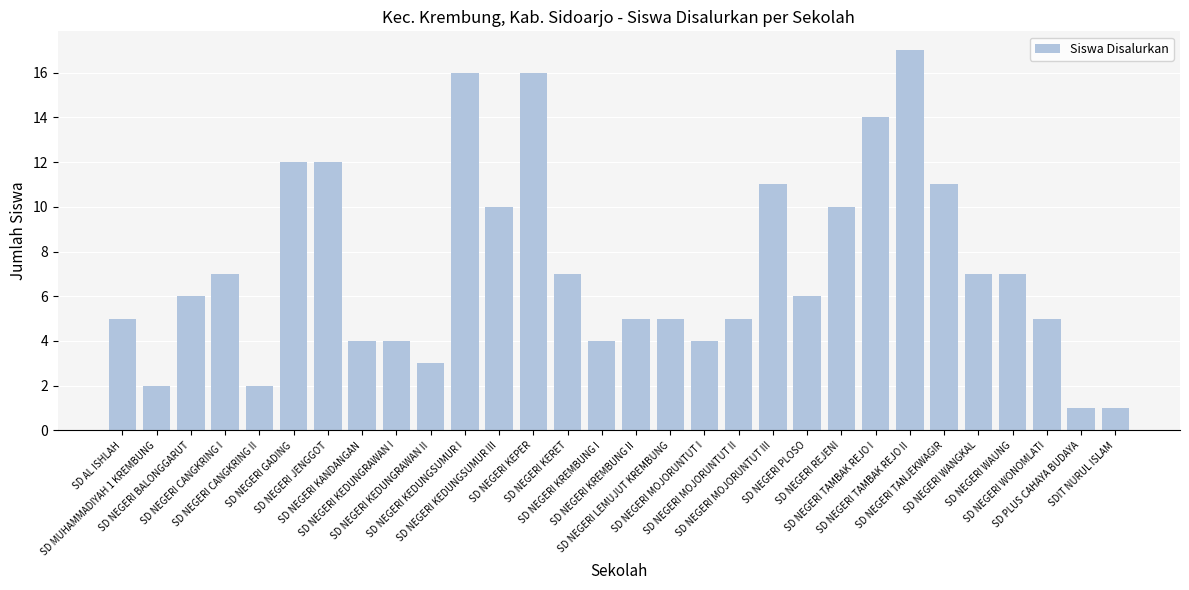

What is the ratio of the value at SD NEGERI MOJORUNTUT II to the value at SD NEGERI BALONGGARUT?

0.8